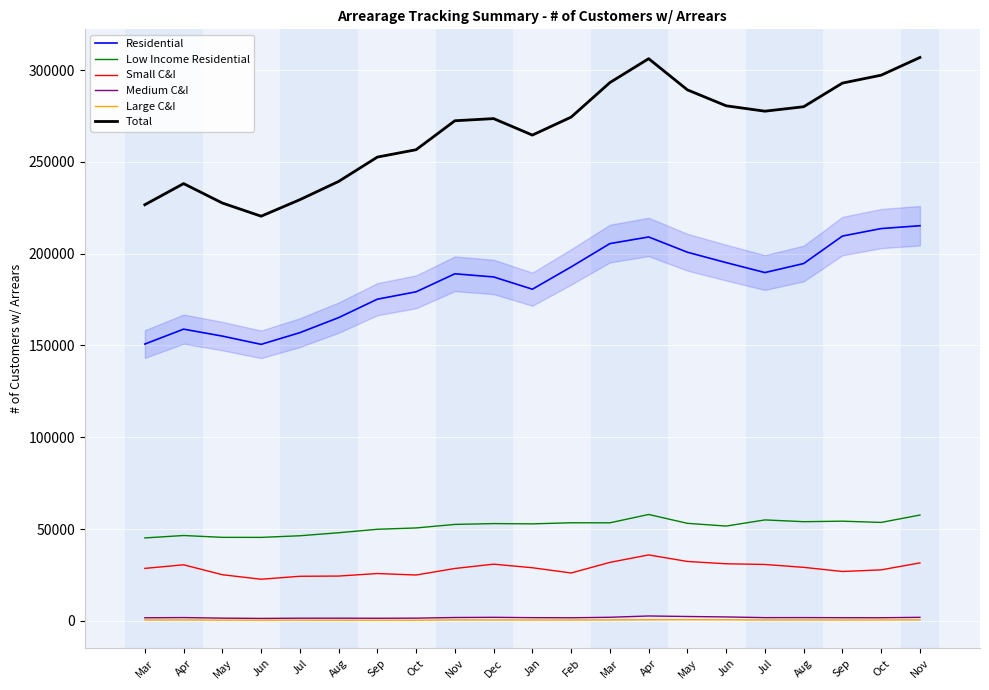

Where is the first local minimum for Residential?

Jun